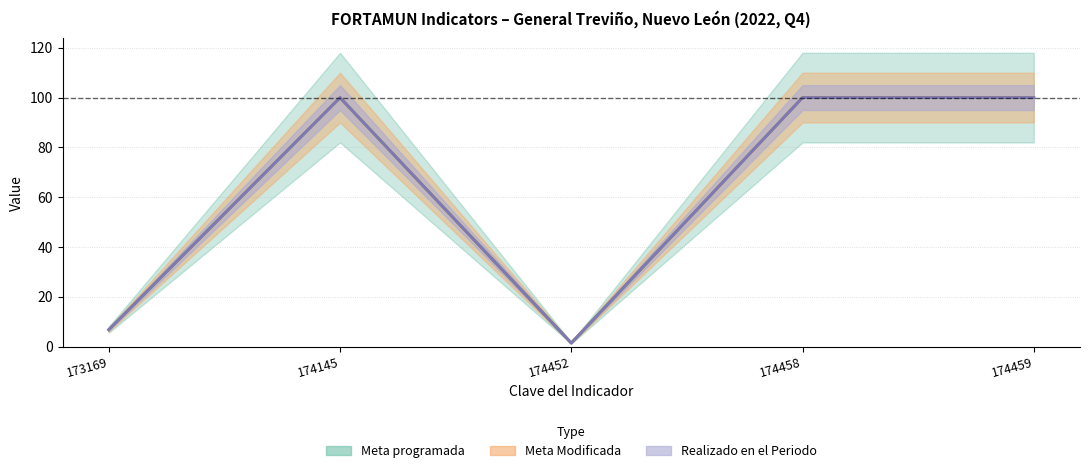

True or false: Meta programada and Realizado en el Periodo intersect in this chart.

False